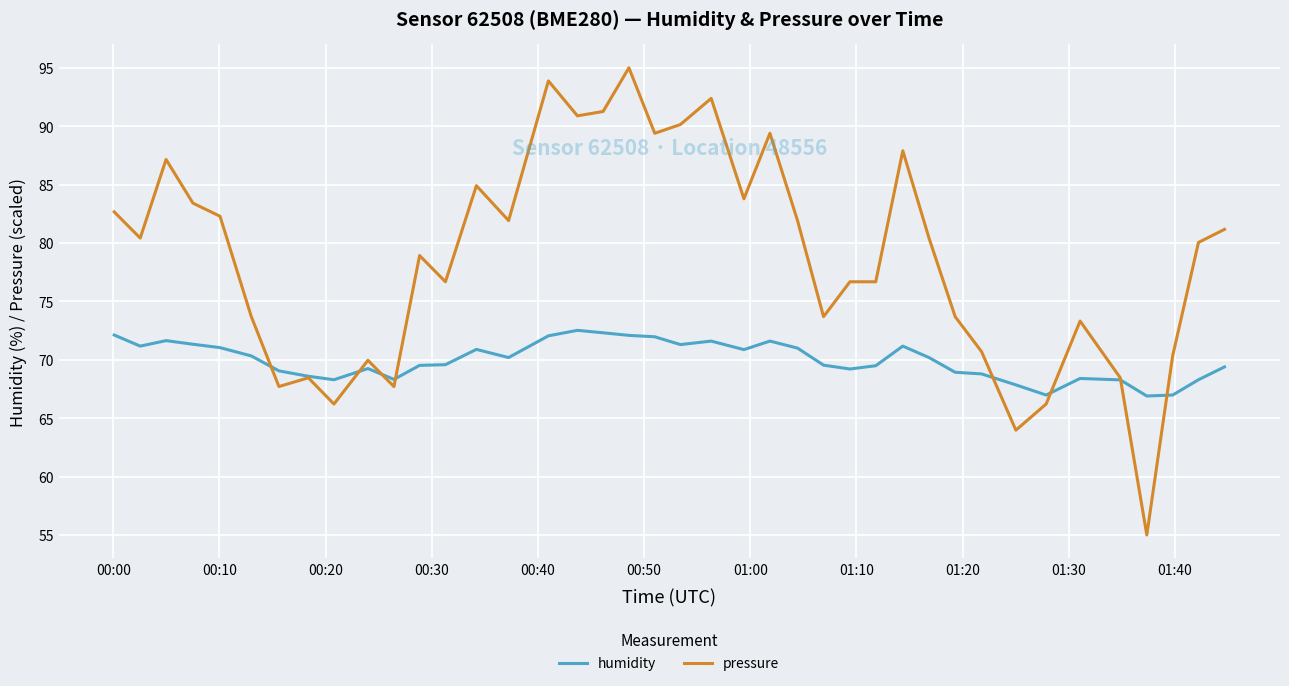

Rank the series by their average value, from lowest to highest.

humidity, pressure